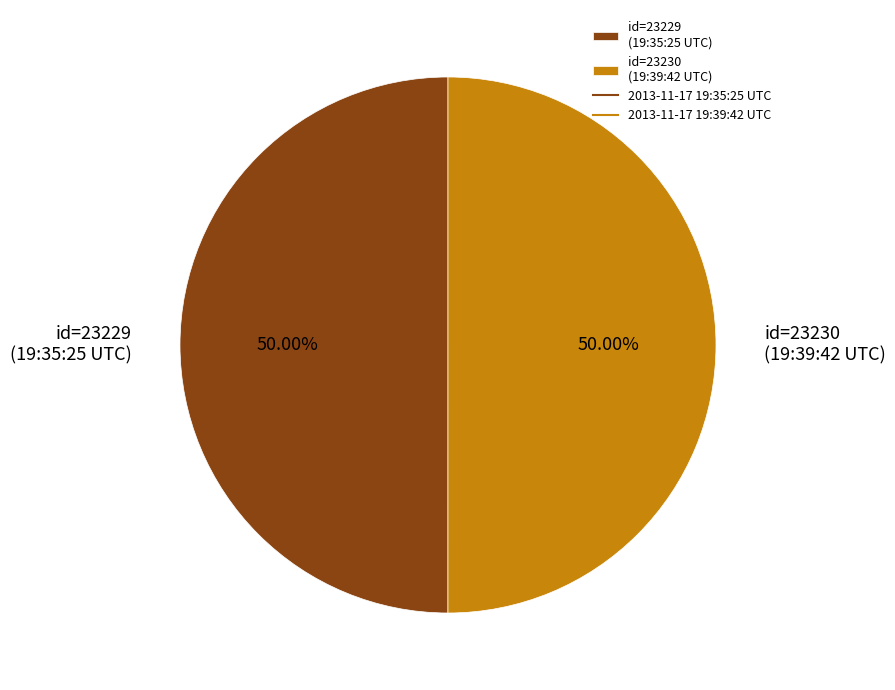

To the nearest percent, what is the average slice percentage?

50%